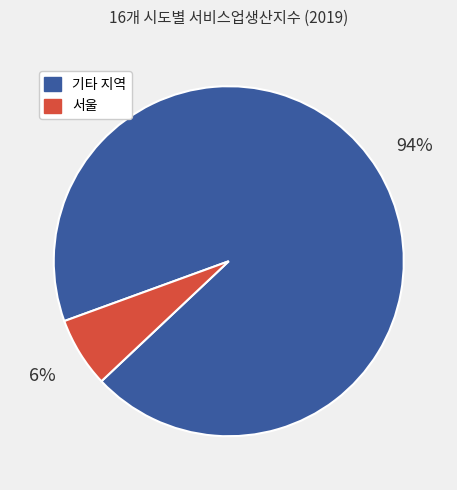

To the nearest percent, what is the average slice percentage?

50%